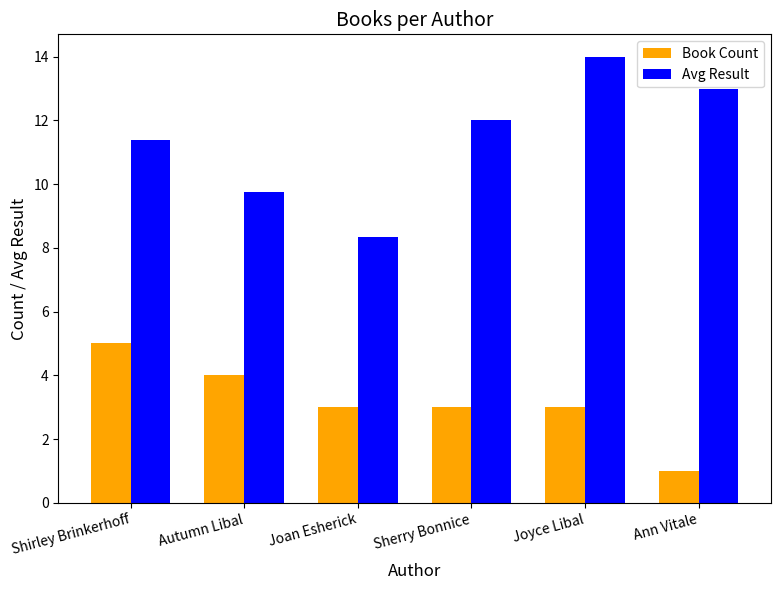

Which series changed the most between Autumn Libal and Joyce Libal?

Avg Result